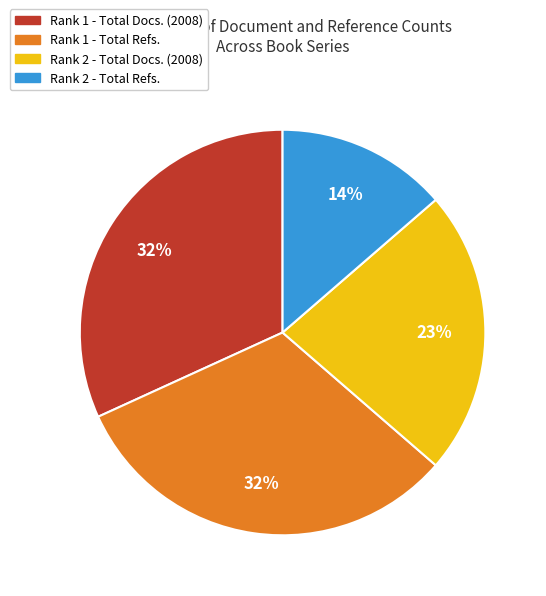

Do Rank 1 - Total Docs. (2008) and Rank 1 - Total Refs. together represent more than half of the pie?

Yes